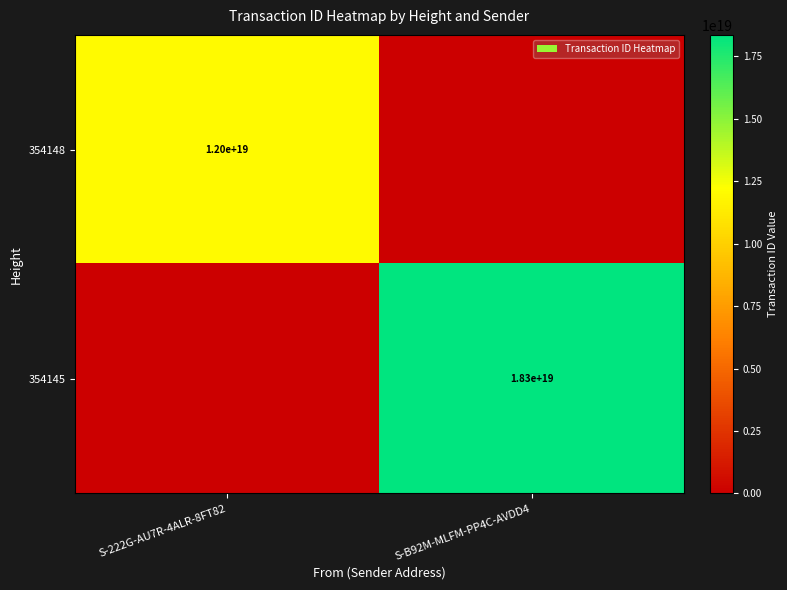

True or false: 354148 has a value of 17257131646484047872 at S-222G-AU7R-4ALR-8FT82.

False